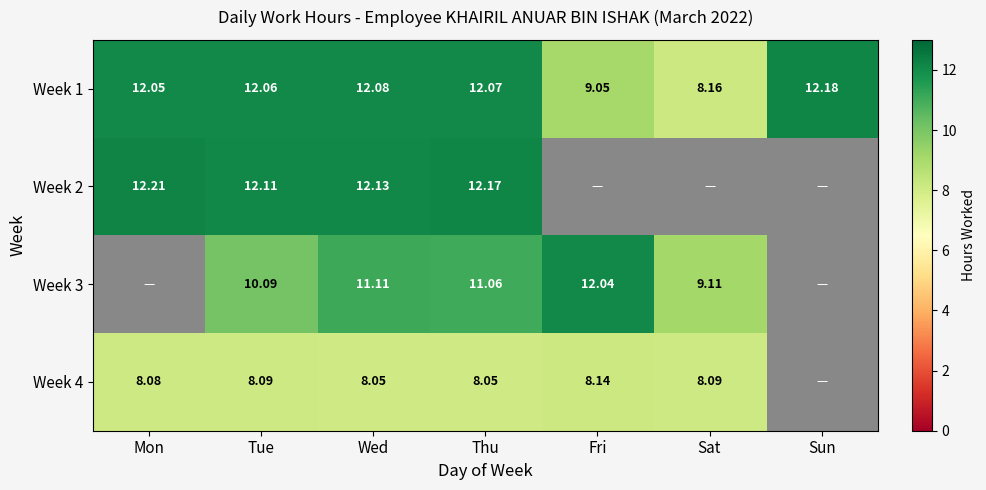

At which label does Week 1 reach its peak?

Sun